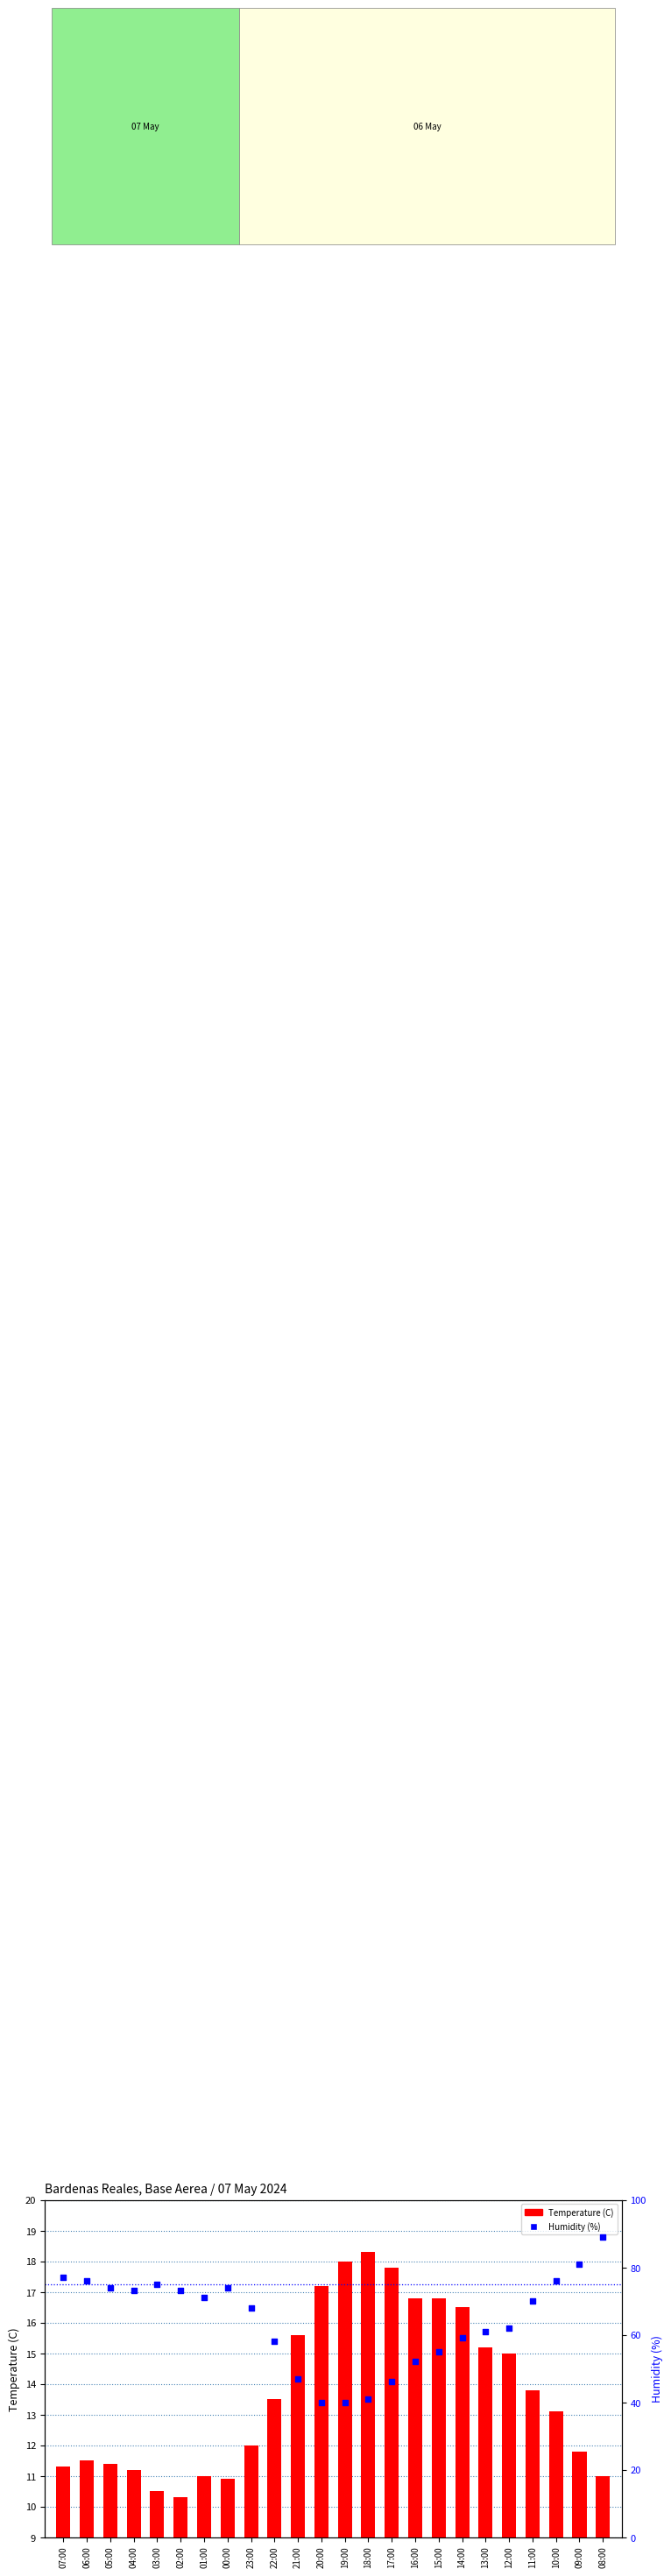

Which series reaches the minimum Y coordinate?

Temperature (C)